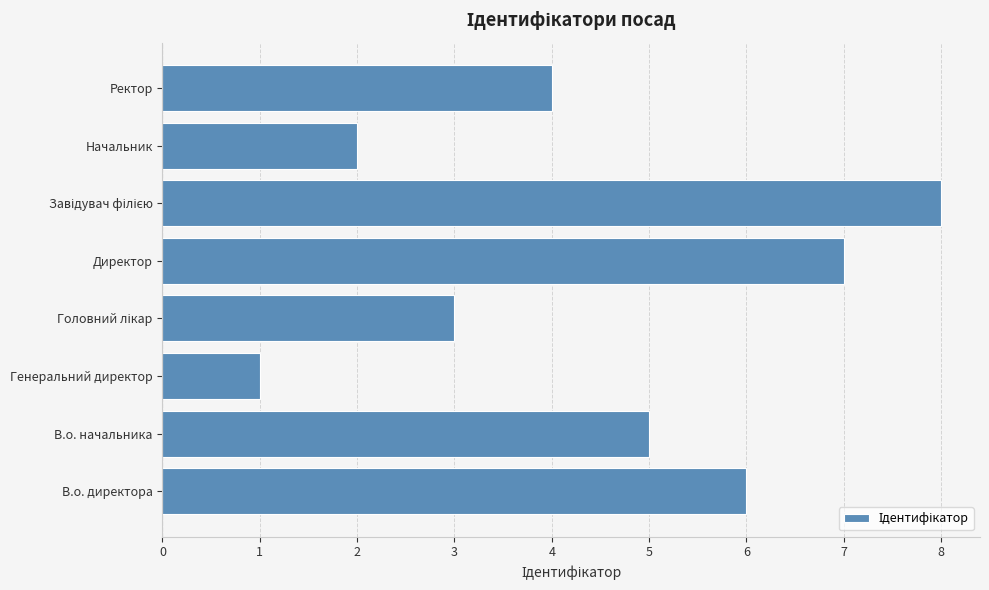

Is it true that the value at В.о. начальника is 5?

True